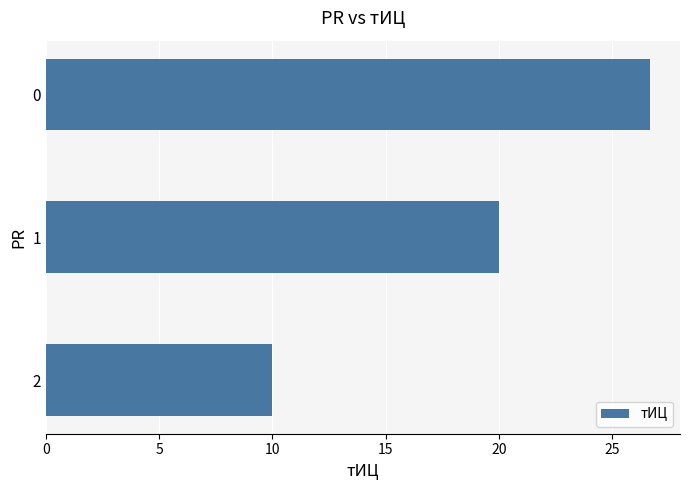

Are the bars horizontal?

Yes